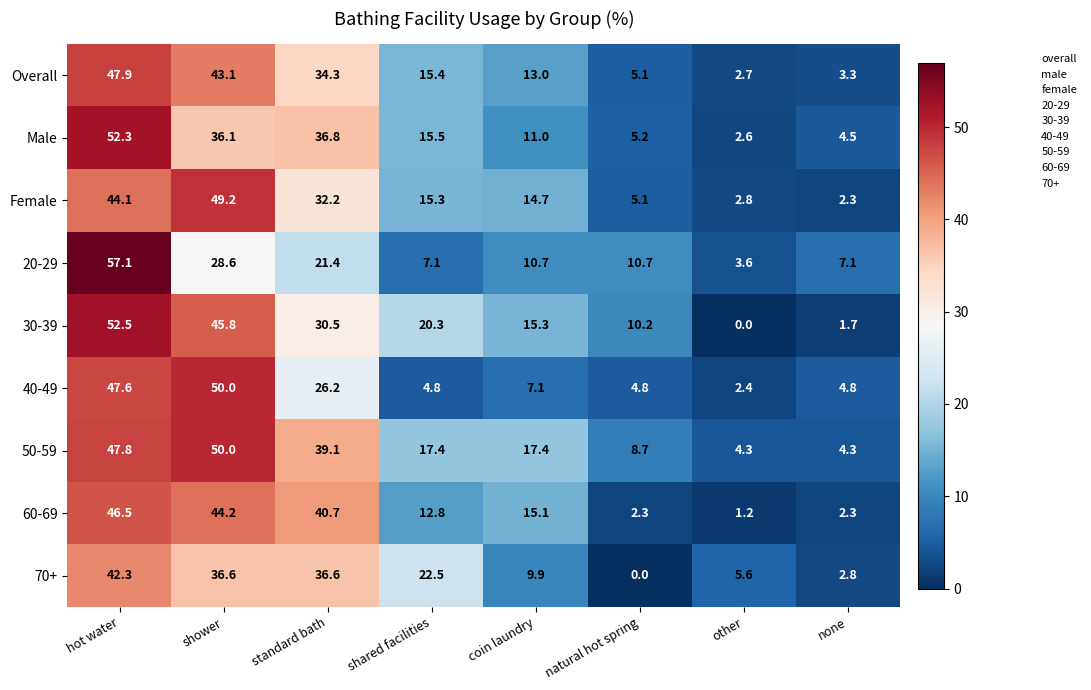

What is the sum of all Male values?

164.0